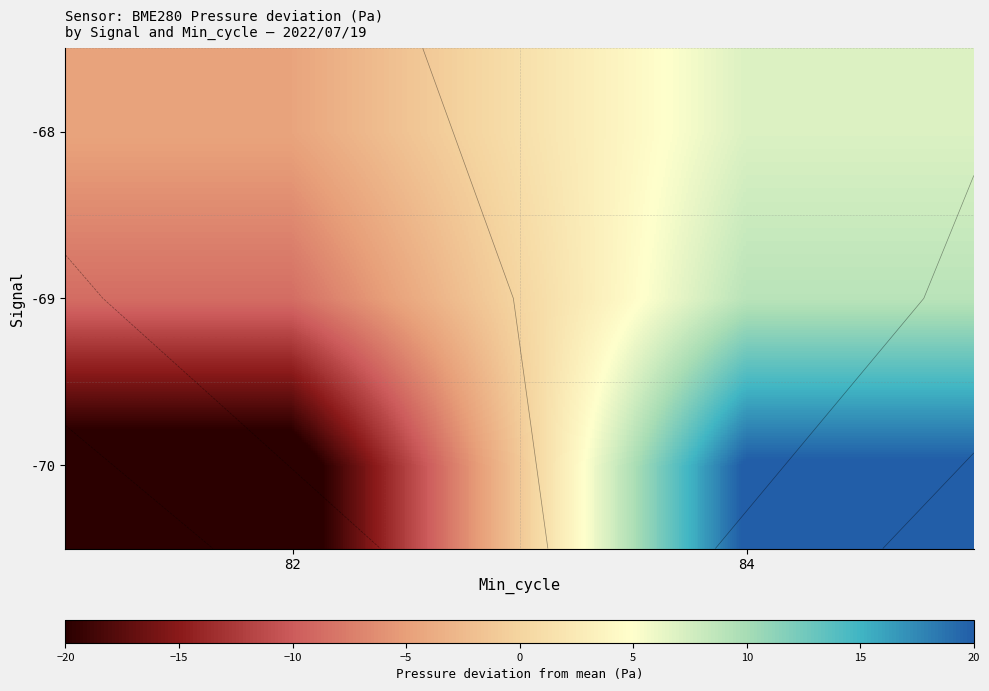

At which category is the sum across all series the highest?

84